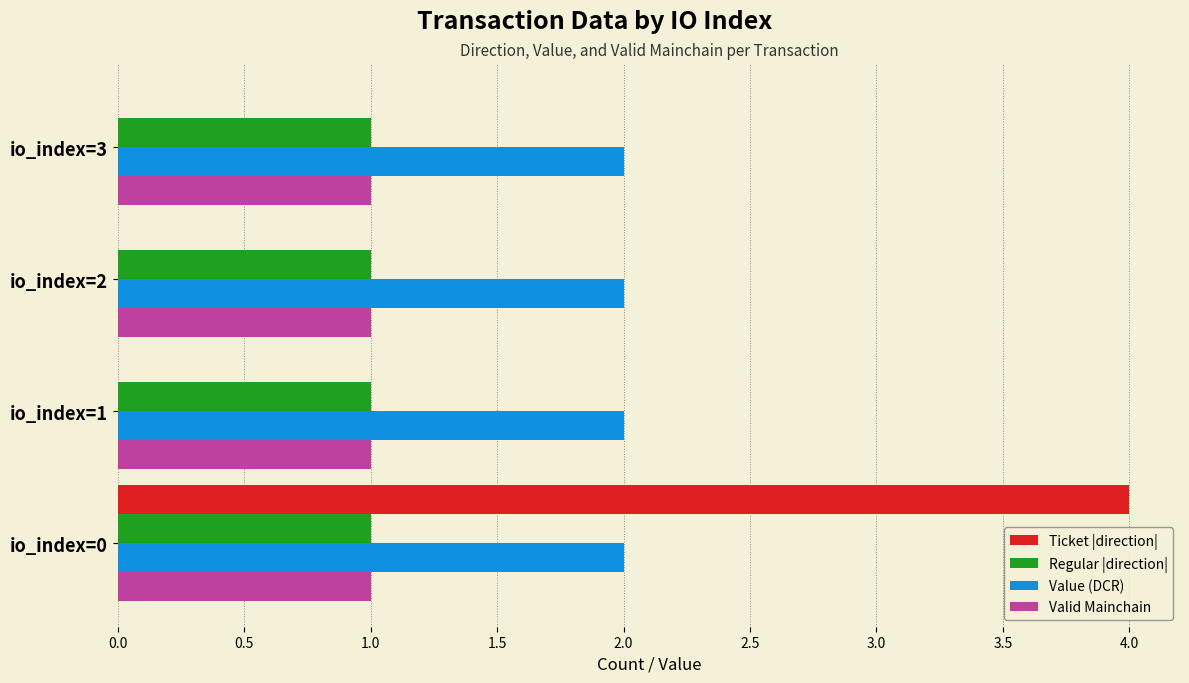

What is the sum of all Regular |direction| values?

4.0